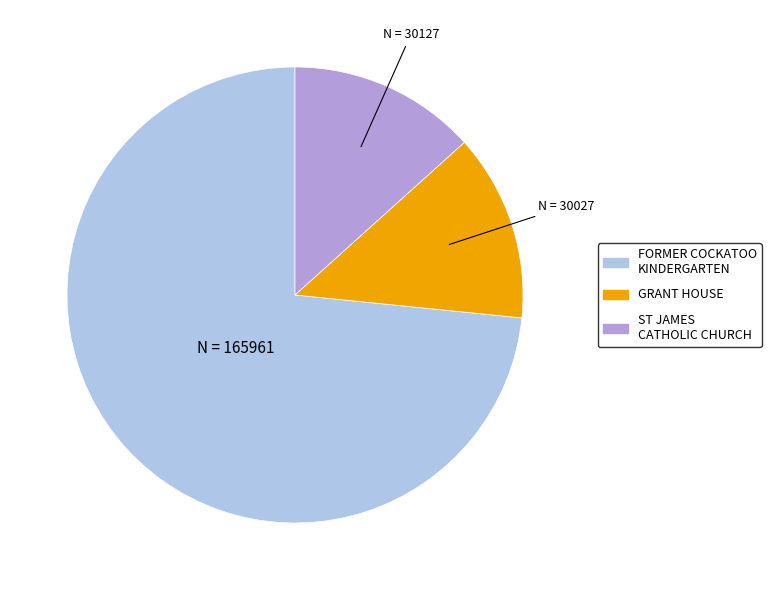

Is the sum of ST JAMES CATHOLIC CHURCH and FORMER COCKATOO KINDERGARTEN greater than half?

Yes